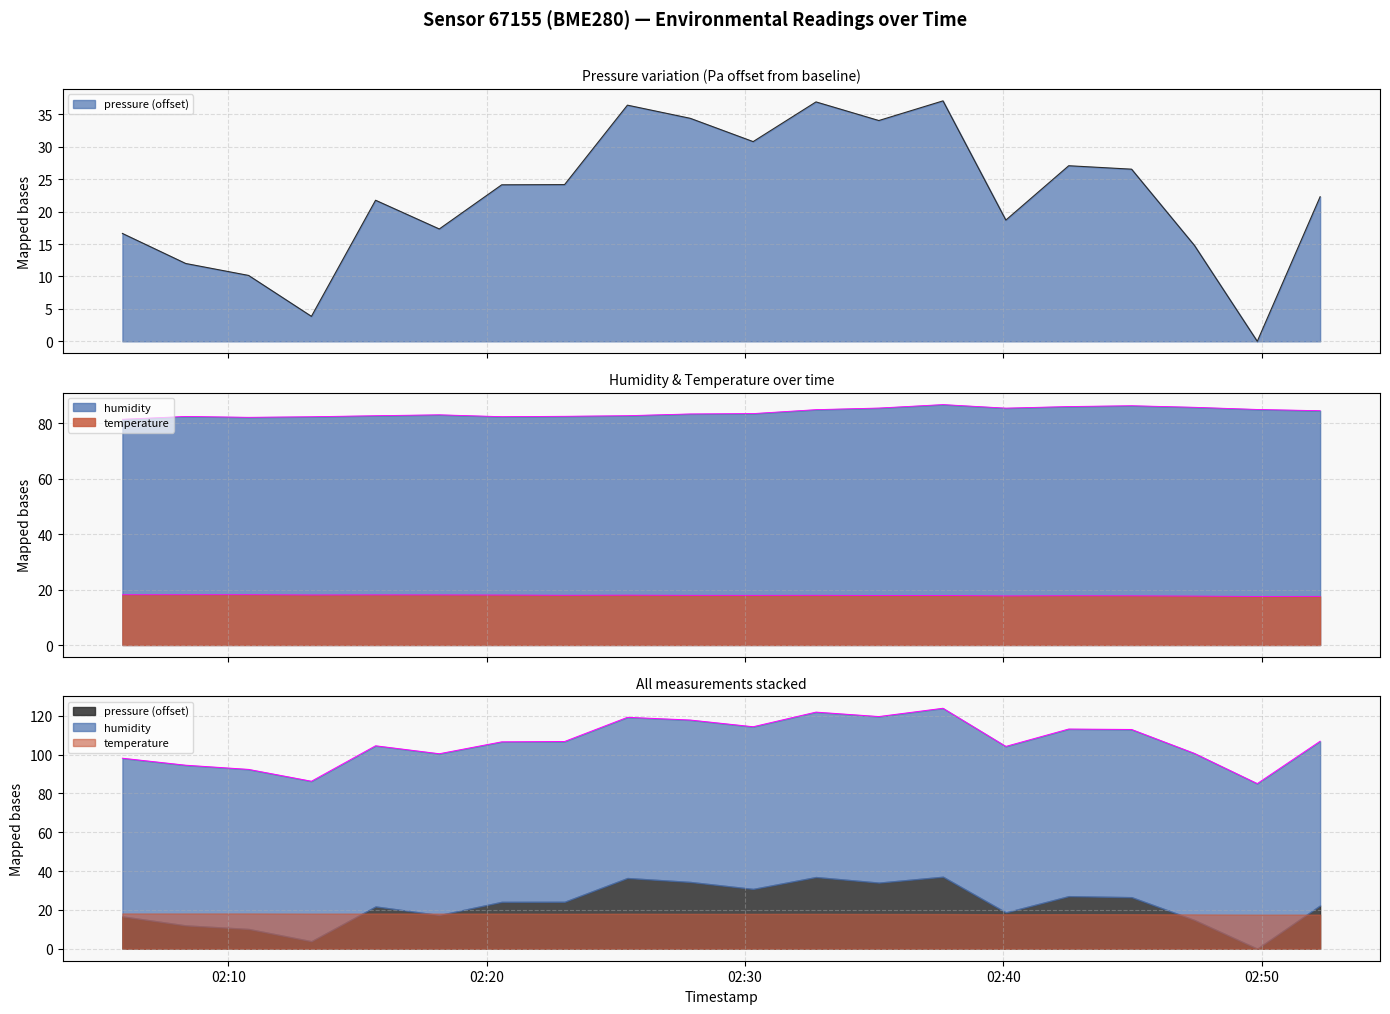

What position from the left is 2023-04-28T02:37:40?

14